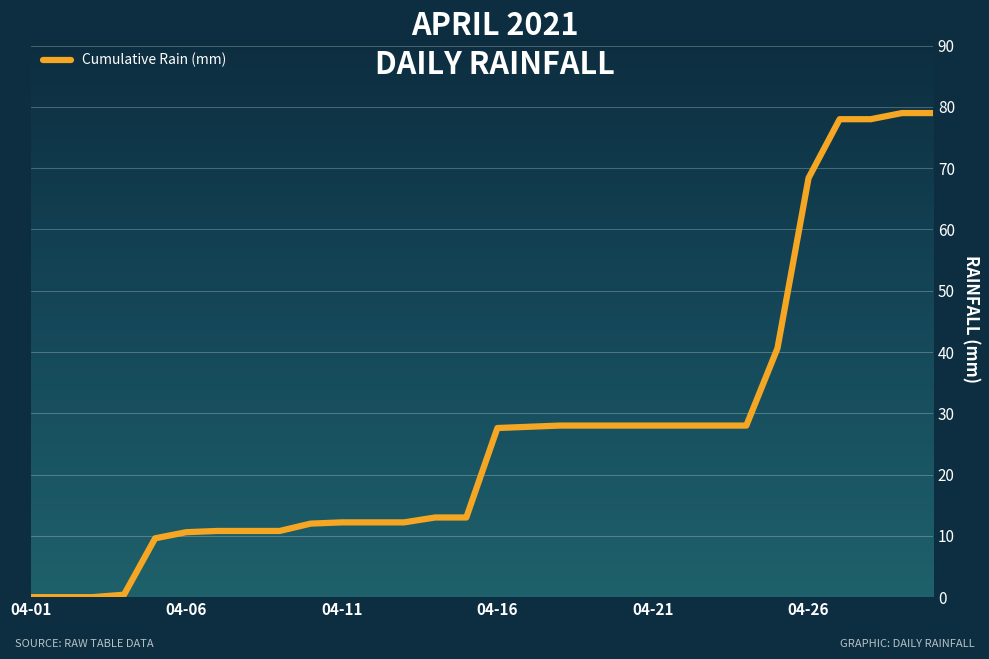

What is the maximum value shown in the chart?

79.0